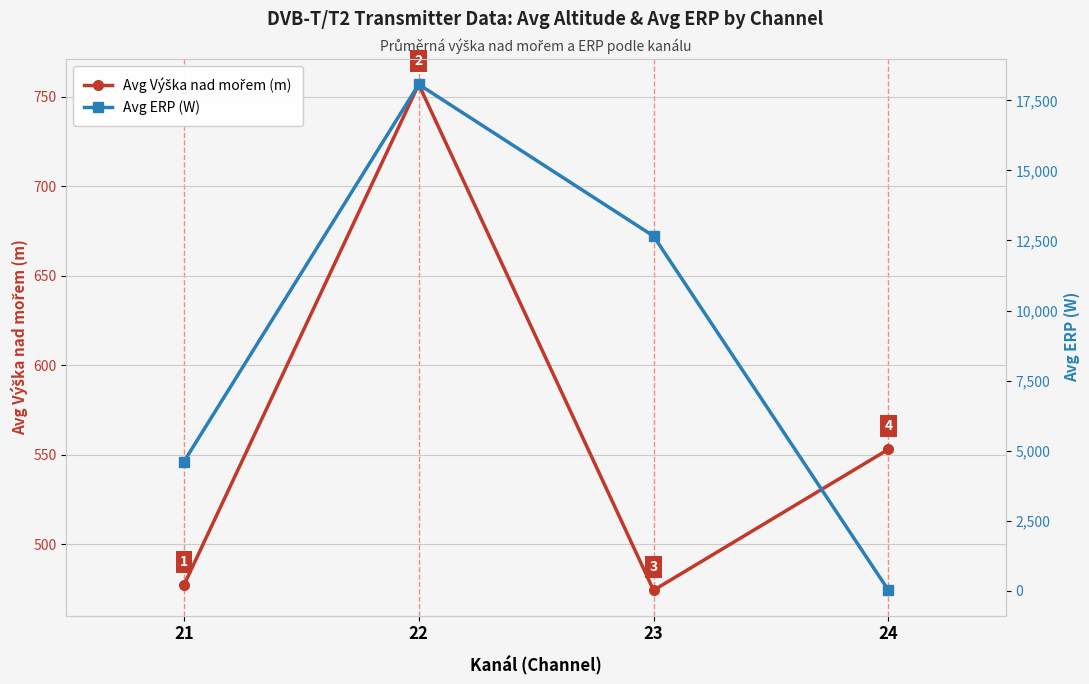

What is the value of the Avg ERP (W) point at the 2nd from the left?

18069.0